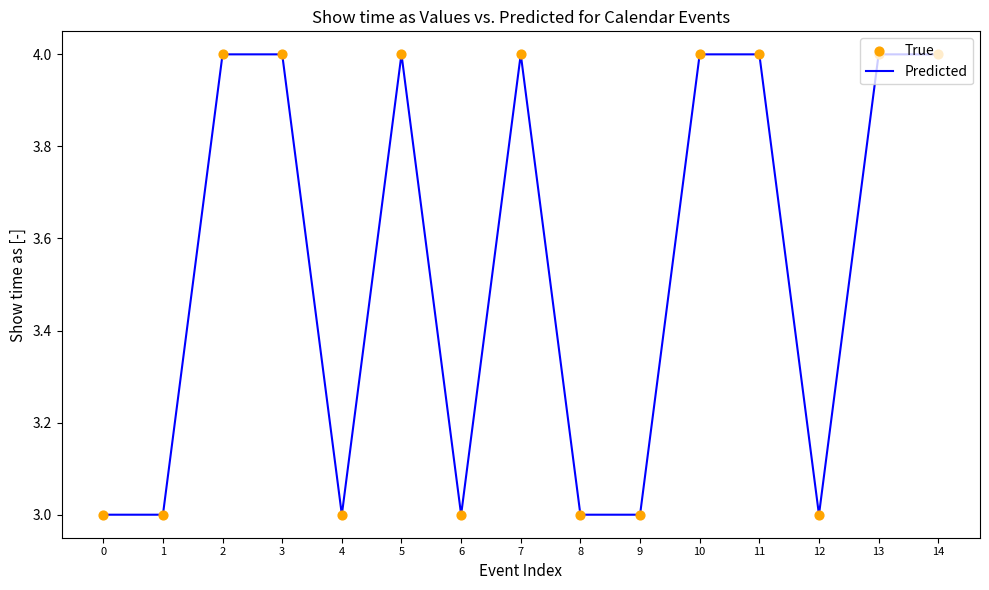

What is the minimum value shown in the chart?

3